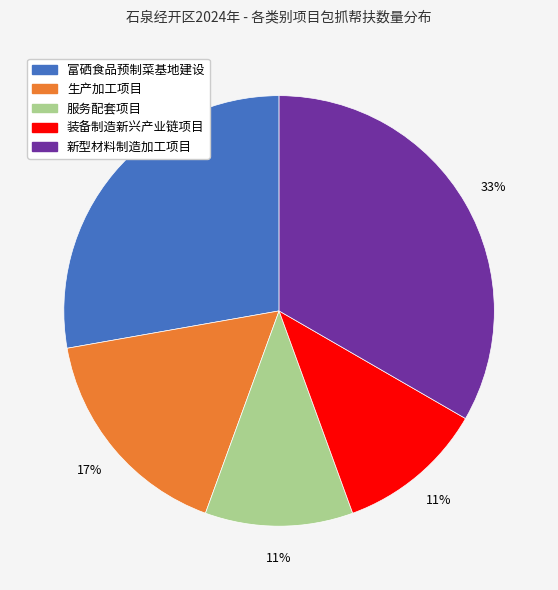

True or false: 装备制造新兴产业链项目 accounts for 11% of the total.

True